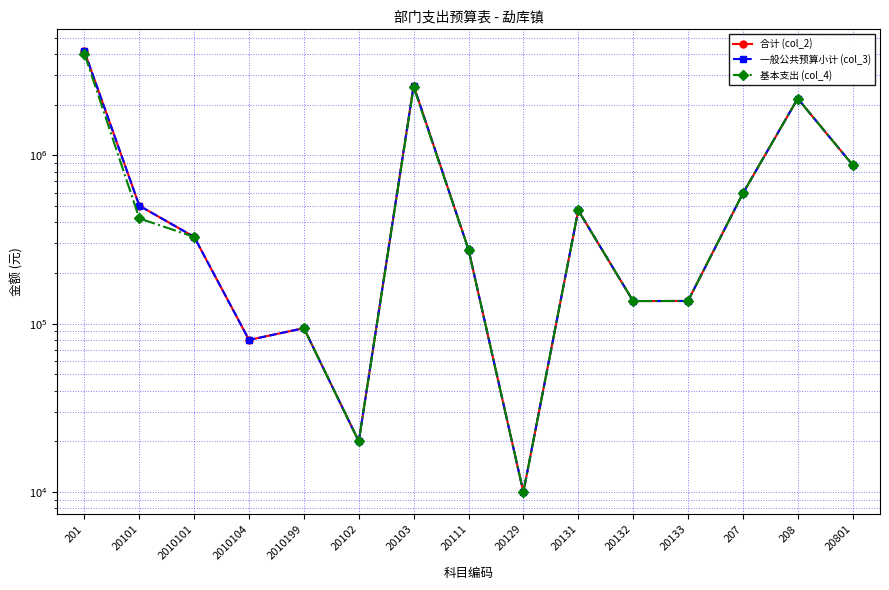

At which category does 一般公共预算小计 (col_3) reach its first local valley?

2010104